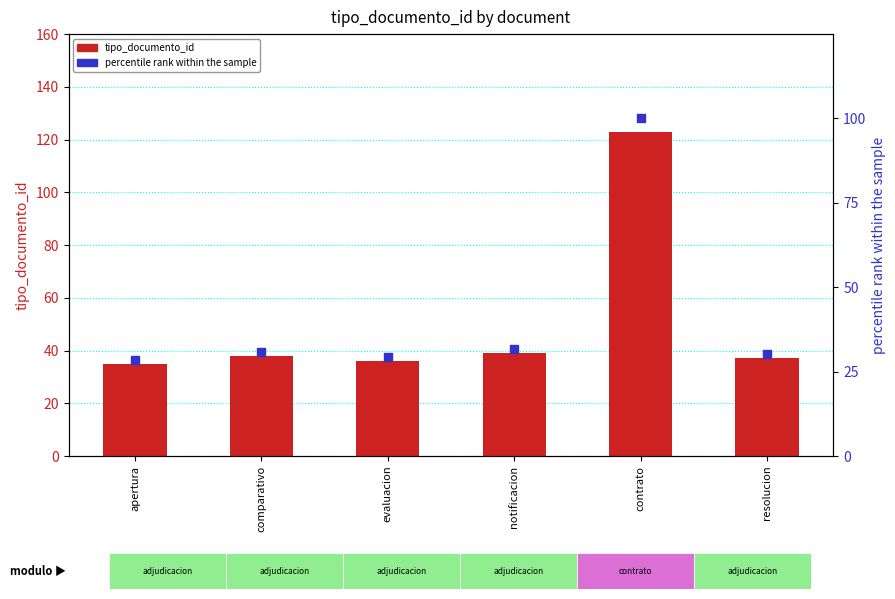

Is the value of tipo_documento_id at contrato greater than the value of percentile rank within the sample at evaluacion?

Yes